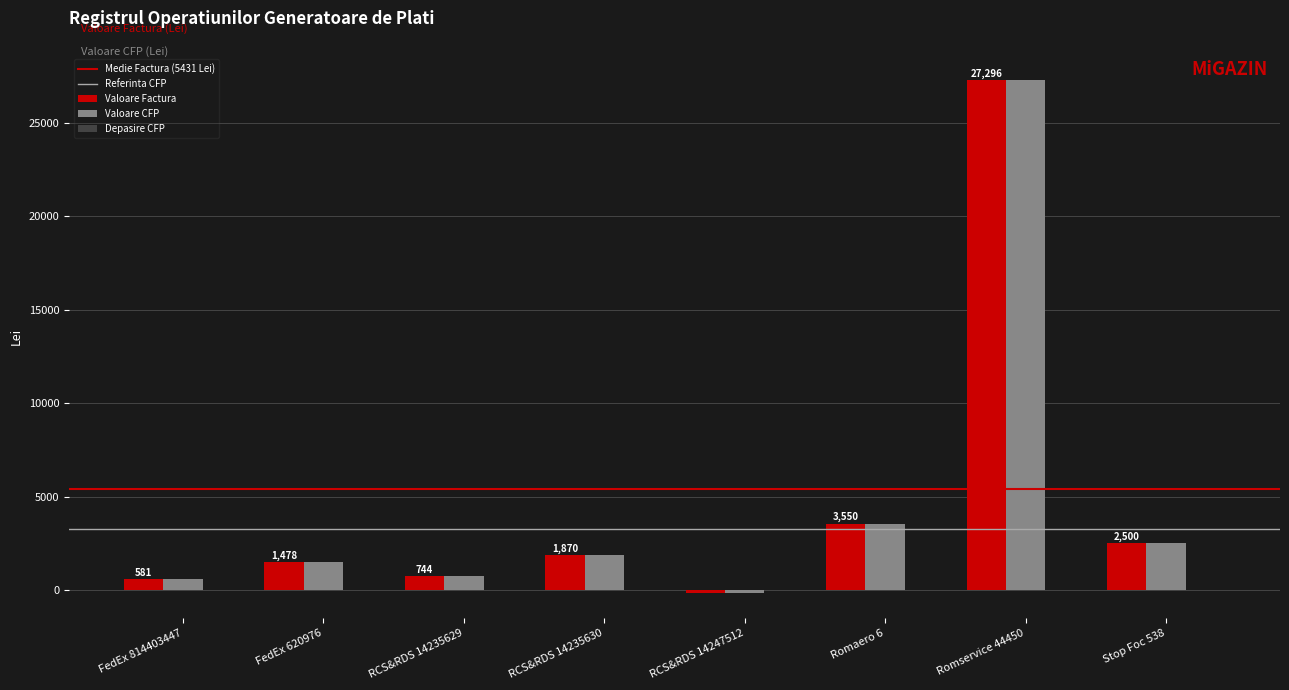

The Valoare Factura series shows 44806.3 at Romservice 44450. True or false?

False